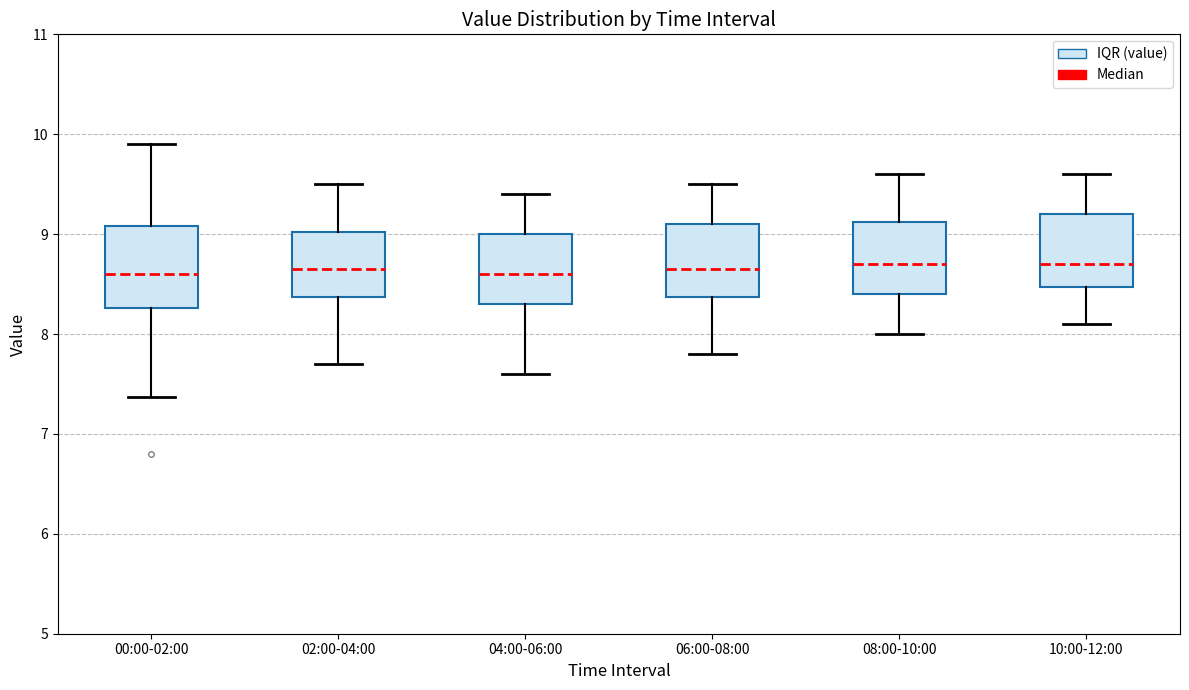

Where does the upper whisker of the box for 06:00-08:00 end on the y-axis? The values are not printed on the chart, so give them approximately, as read against the axis.

9.5